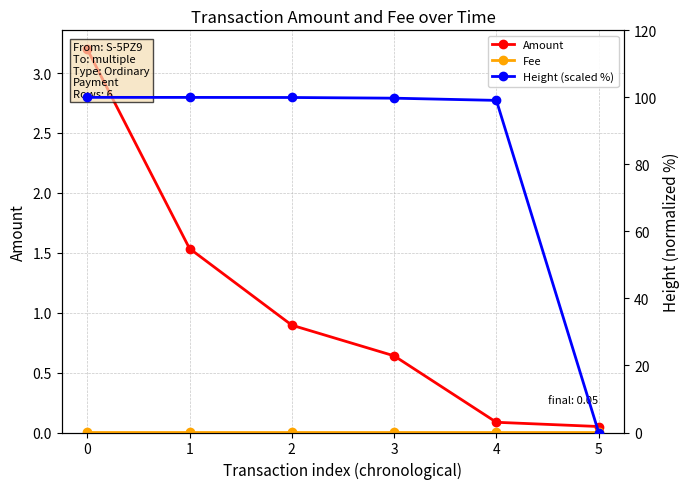

How many times do Fee and Height (scaled %) cross each other?

1